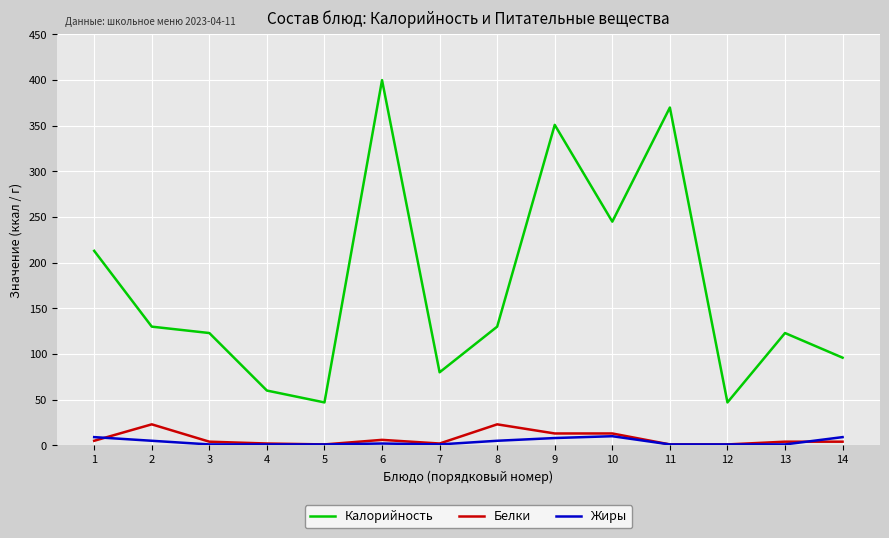

At which category is the sum across all series the highest?

6